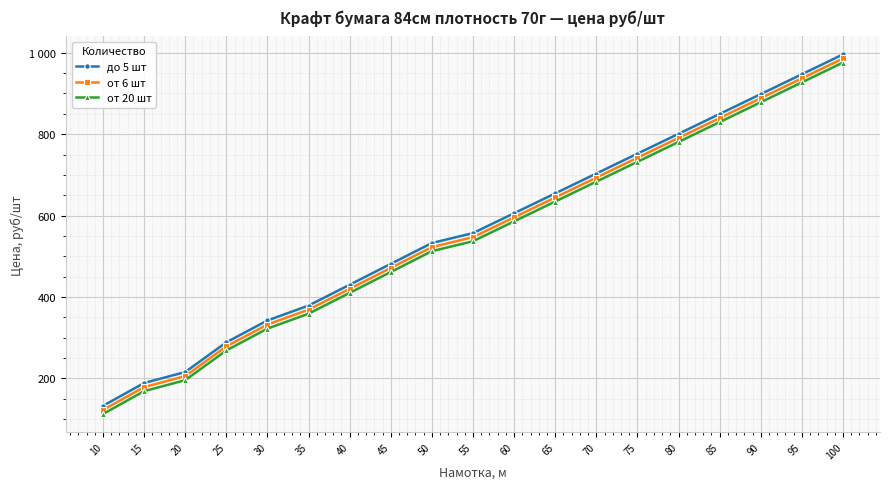

Reading right to left, transcribe all the data shown in this chart.

до 5 шт: 100=996.1	95=947.3	90=898.5	85=849.7	80=800.9	75=752.1	70=703.3	65=654.5	60=605.6	55=556.8	50=532.4	45=481.2	40=429.9	35=378.7	30=342.1	25=288.4	20=215.4	15=188.4	10=132.2
от 6 шт: 100=986.1	95=937.3	90=888.5	85=839.7	80=790.9	75=742.1	70=693.3	65=644.5	60=595.6	55=546.8	50=522.4	45=471.2	40=419.9	35=368.7	30=332.1	25=278.4	20=205.4	15=178.4	10=122.2
от 20 шт: 100=976.1	95=927.3	90=878.5	85=829.7	80=780.9	75=732.1	70=683.3	65=634.5	60=585.6	55=536.8	50=512.4	45=461.2	40=409.9	35=358.7	30=322.1	25=268.4	20=195.4	15=168.4	10=112.2